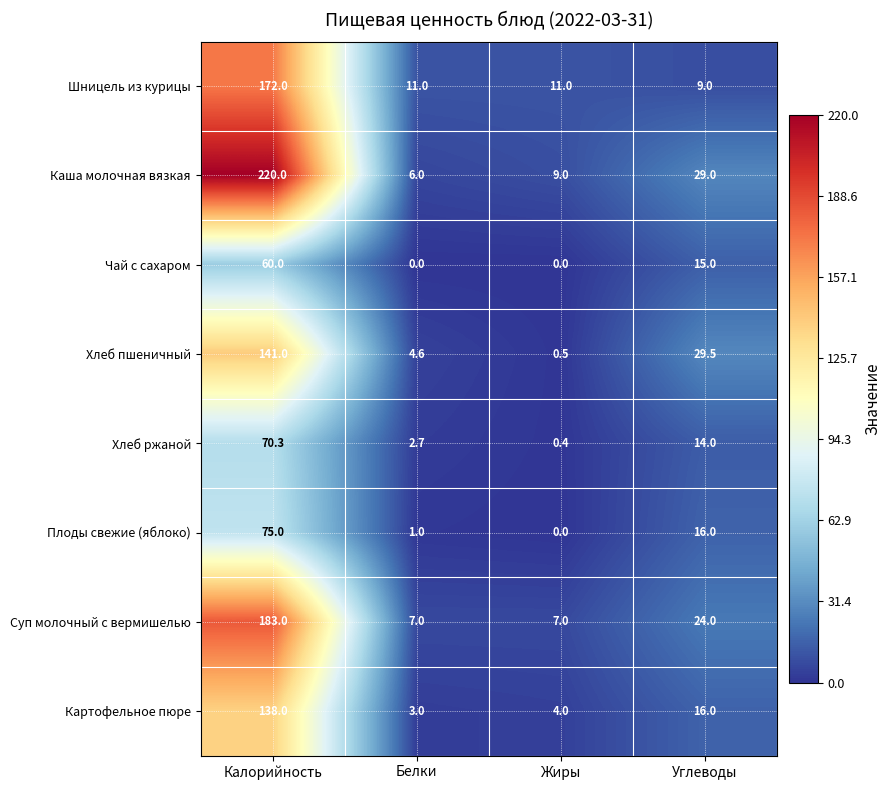

What is the approximate value of Шницель из курицы at Жиры?

11.0